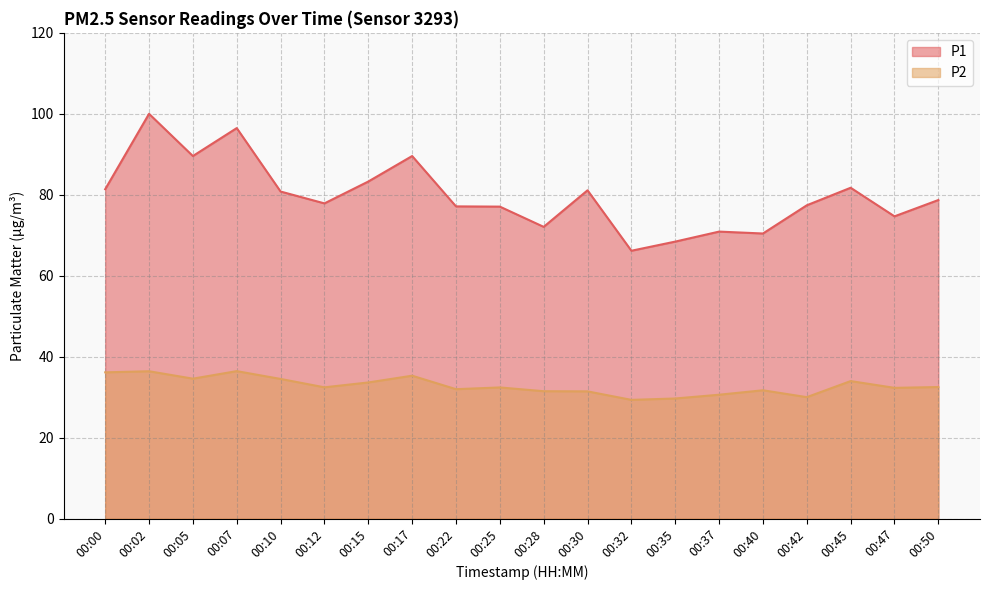

What is the value of the P1 point at the 7th from the left?

83.3